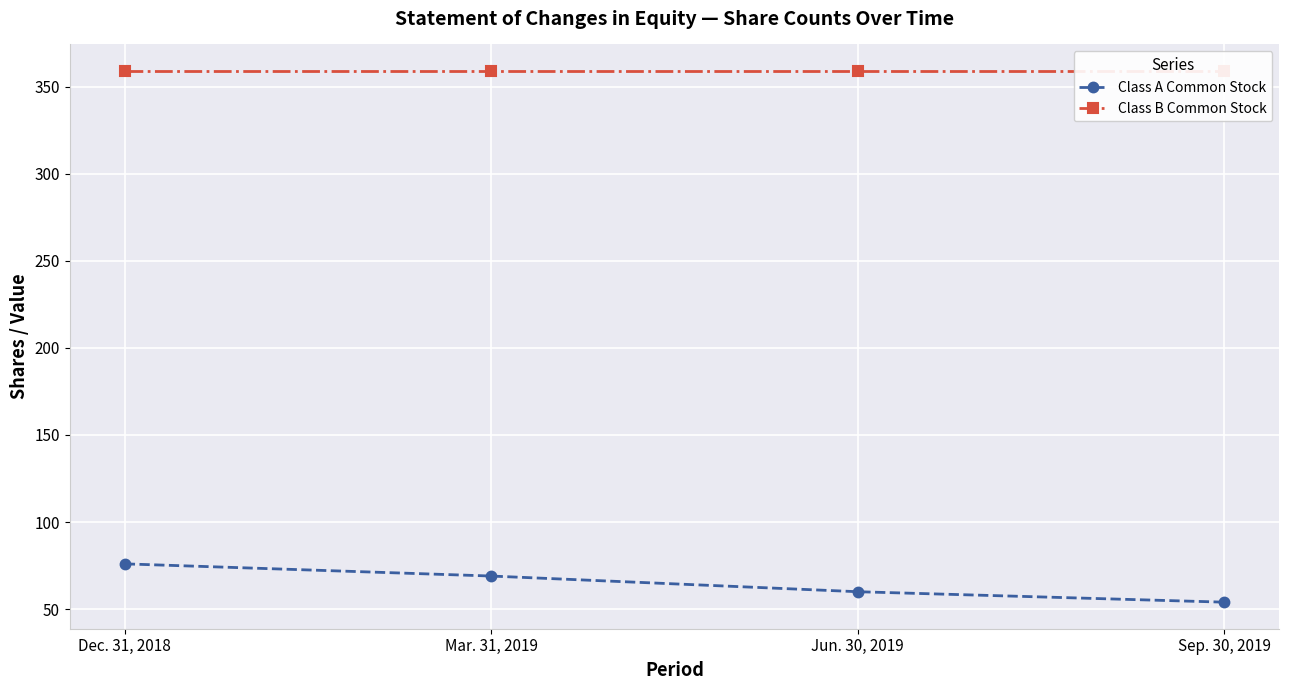

What value does the Class B Common Stock series have at Sep. 30, 2019?

359